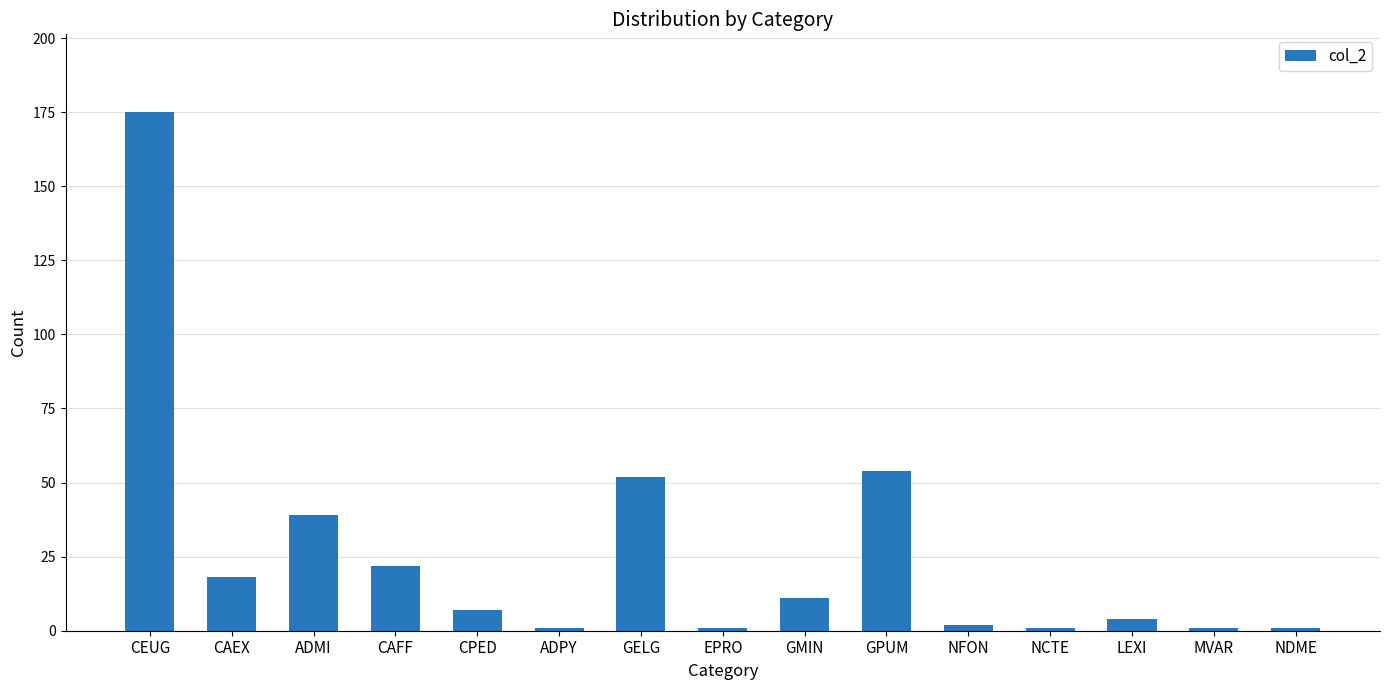

What is the average value?

26